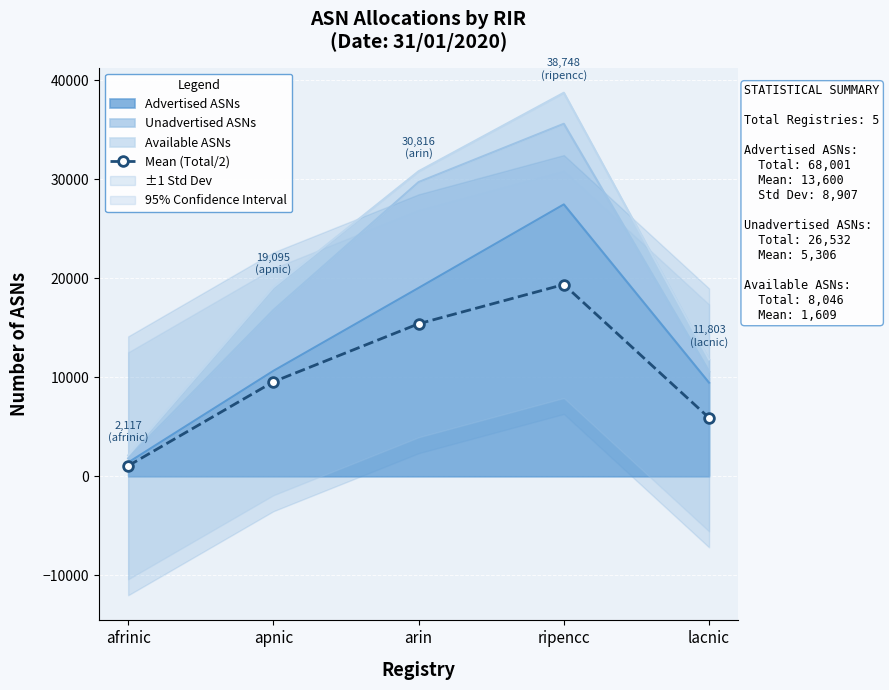

Which category has the lowest value across all series?

afrinic